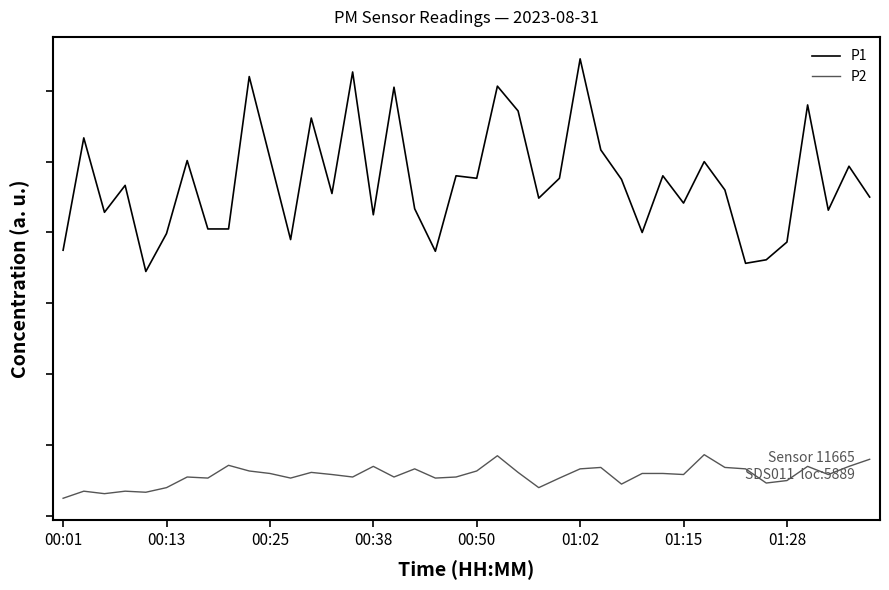

Which series has the widest spread of values?

P1